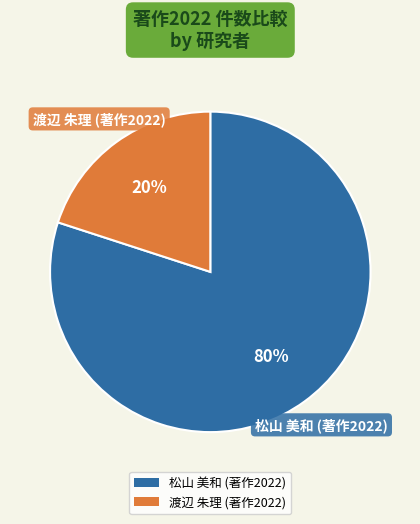

To the nearest percent, what percentage of the pie is 渡辺 朱理 (著作2022)?

20%